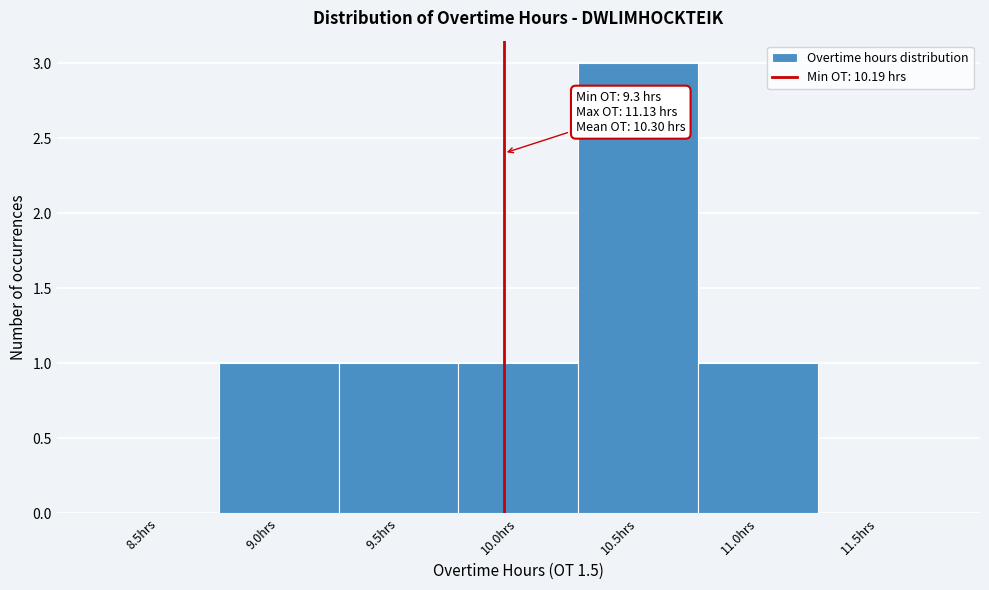

Reading left to right, list all the values displayed in this chart.

8.5hrs=0	9.0hrs=1	9.5hrs=1	10.0hrs=1	10.5hrs=3	11.0hrs=1	11.5hrs=0